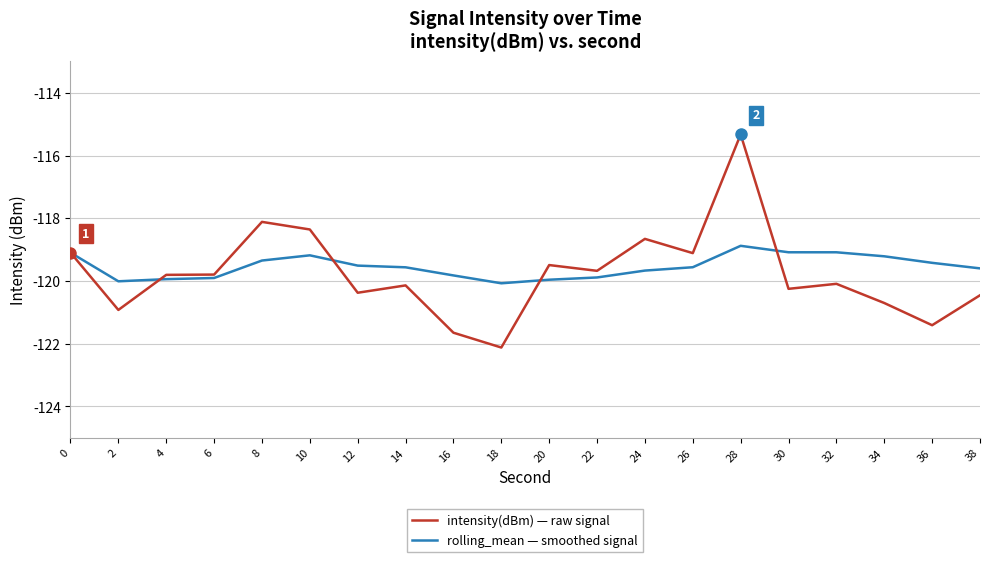

What is the approximate value of intensity(dBm) — raw signal at 6?

-119.8